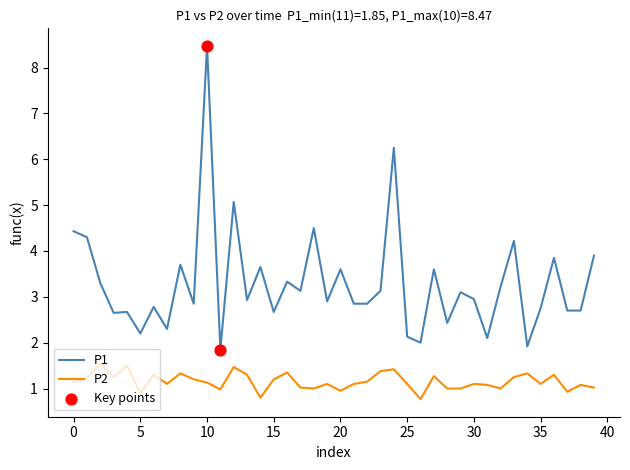

Which series has the widest spread of values?

P1